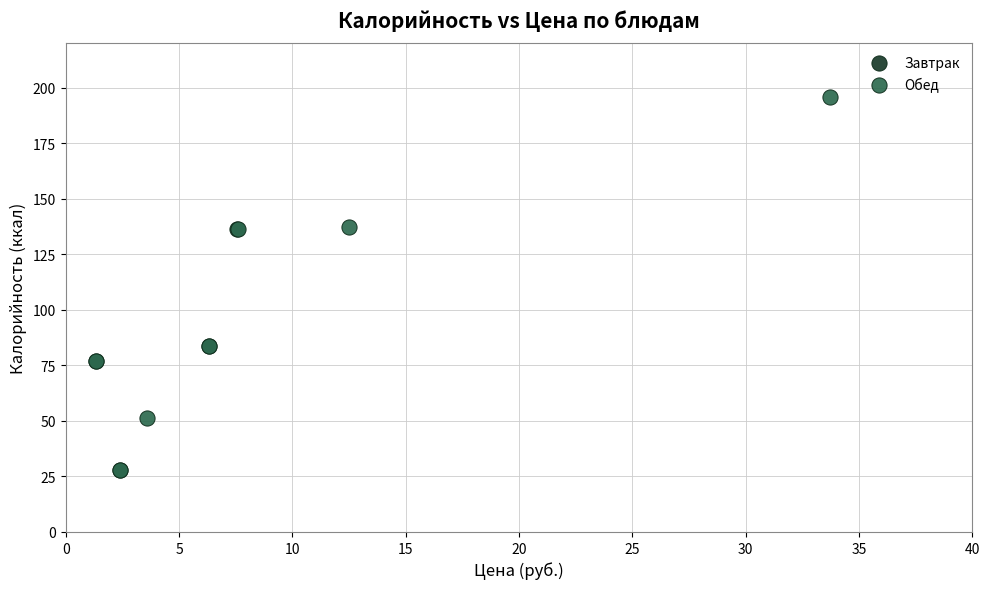

Which series has the widest spread of Y values?

Обед